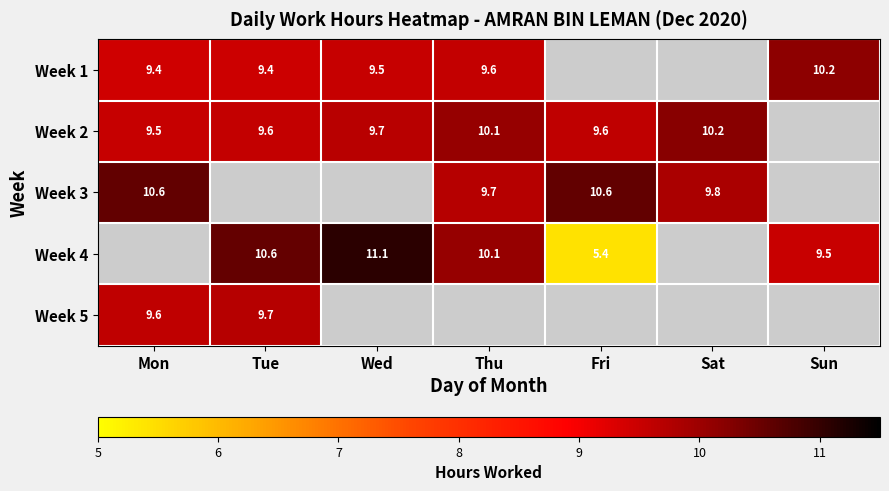

What is the approximate value of Week 1 at Tue?

9.4